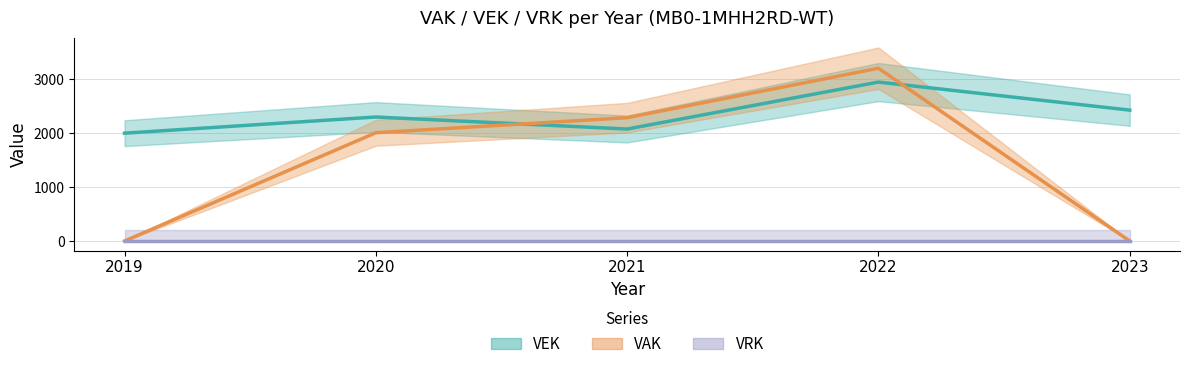

Is this an area chart (filled region under the line)?

No